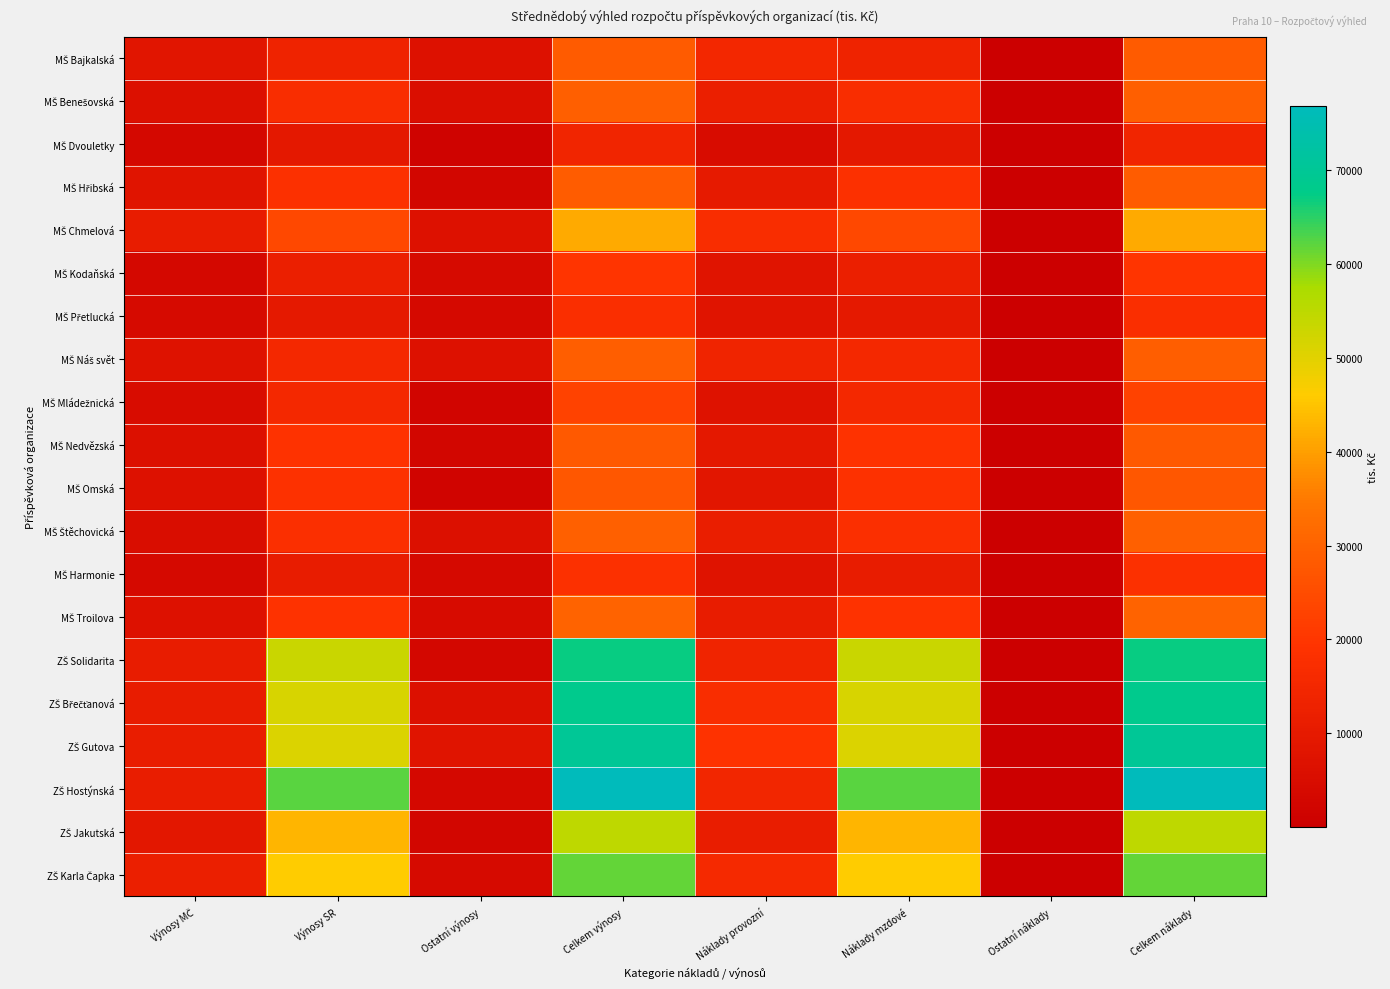

Rank the series by their maximum value, from highest to lowest.

ZŠ Hostýnská, ZŠ Gutova, ZŠ Břečťanová, ZŠ Solidarita, ZŠ Karla Čapka, ZŠ Jakutská, MŠ Chmelová, MŠ Troilova, MŠ Štěchovická, MŠ Benešovská, MŠ Náš svět, MŠ Hřibská, MŠ Bajkalská, MŠ Nedvězská, MŠ Omská, MŠ Mládežnická, MŠ Kodaňská, MŠ Harmonie, MŠ Přetlucká, MŠ Dvouletky